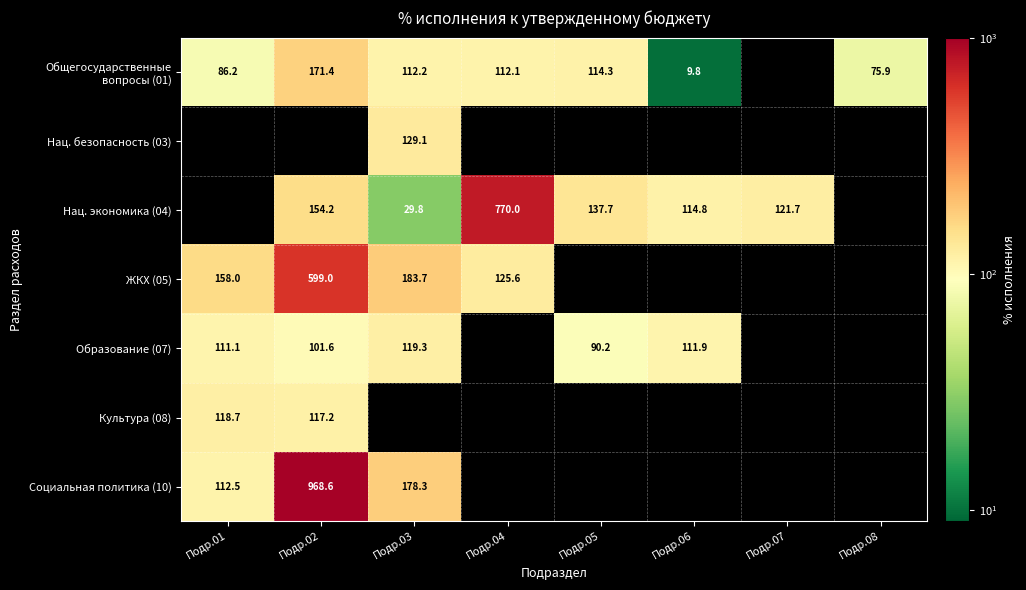

True or false: Культура (08) has a value of 193.6 at Подр.02.

False